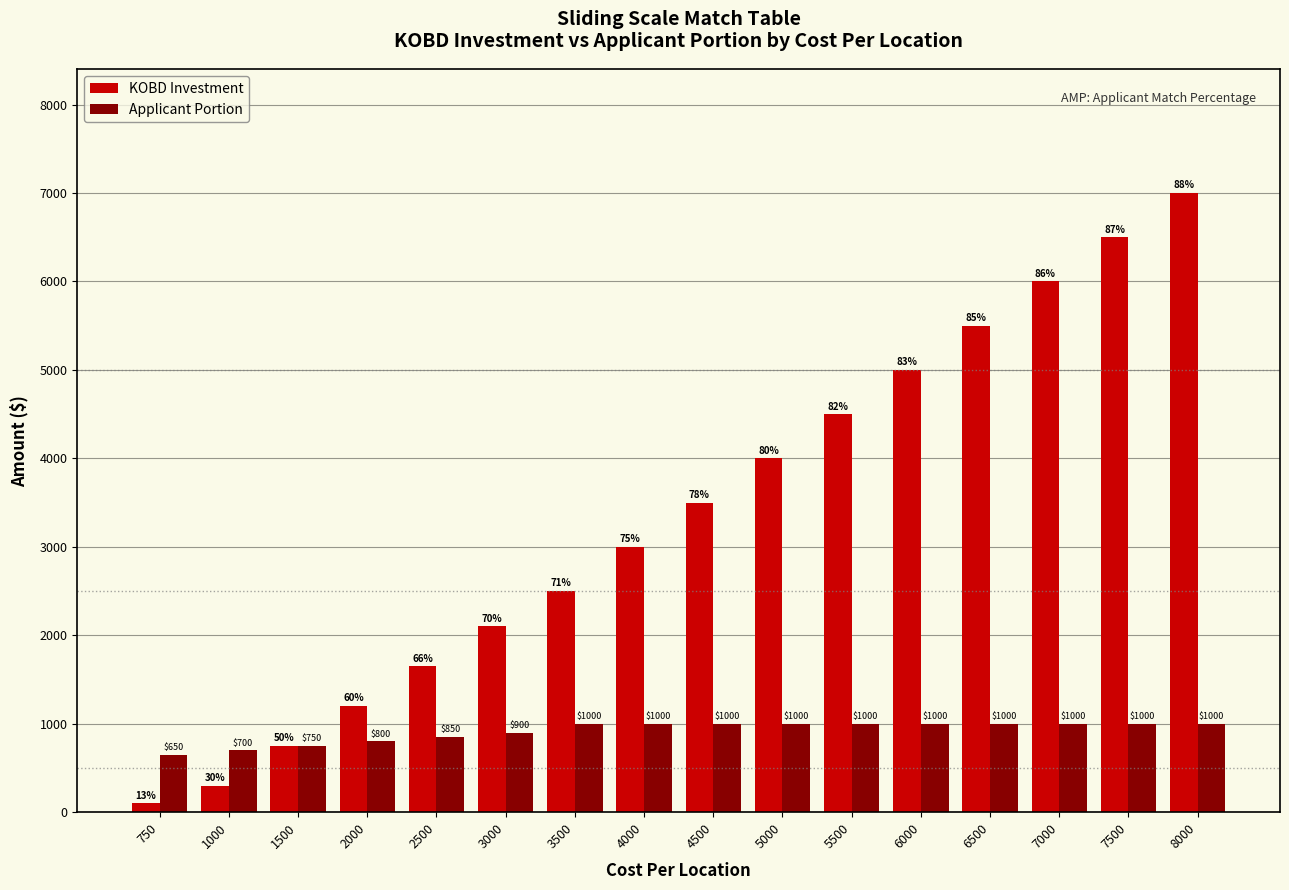

The KOBD Investment series shows 8533 at 6000. True or false?

False